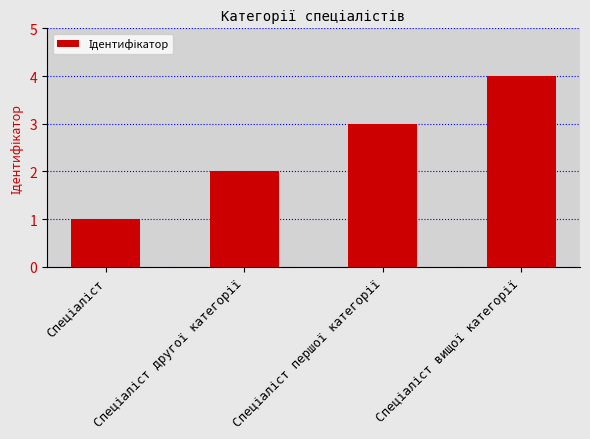

What is the sum of all values?

10